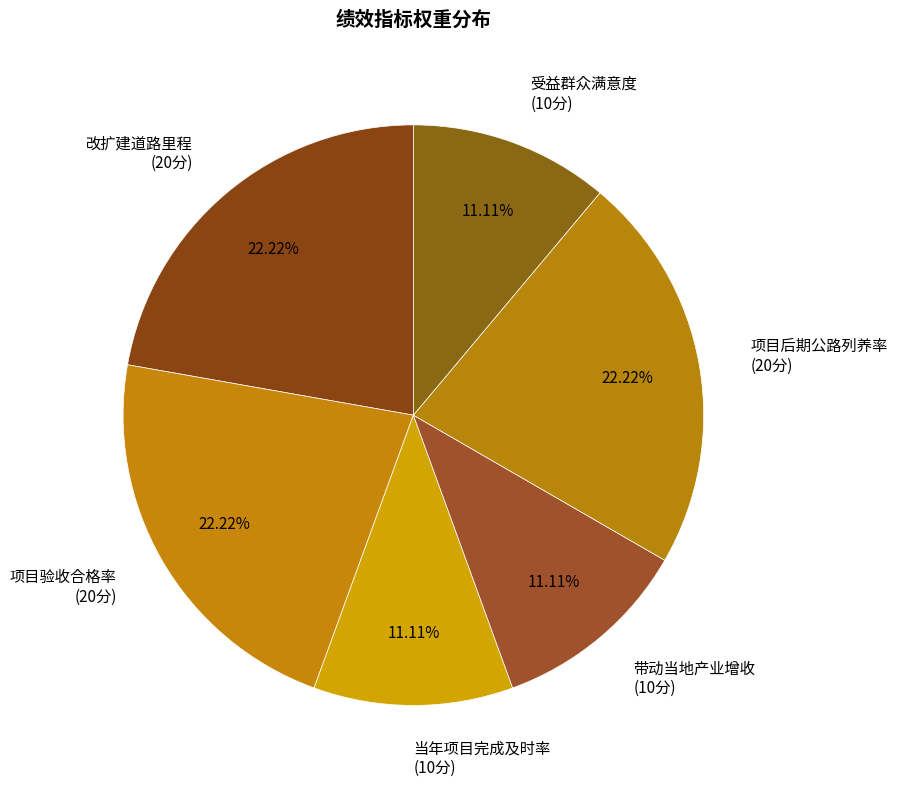

To the nearest percent, what percentage of the pie is 当年项目完成及时率?

11%